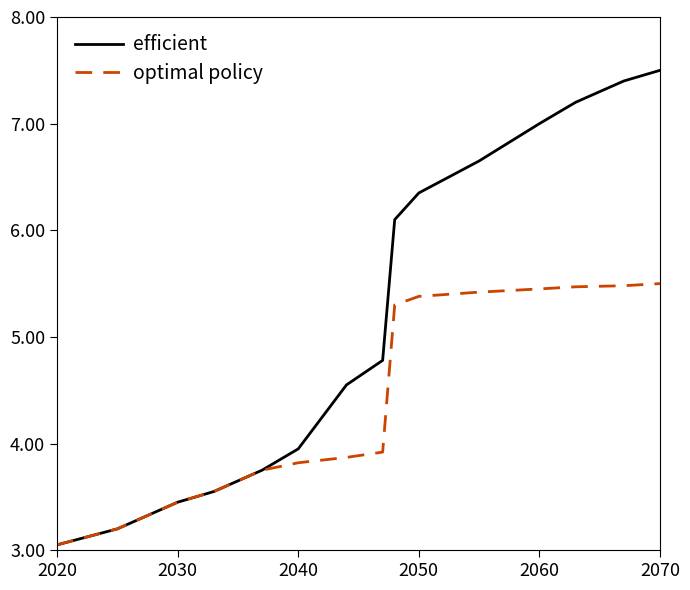

At how many categories does at least one series exceed 4?

9